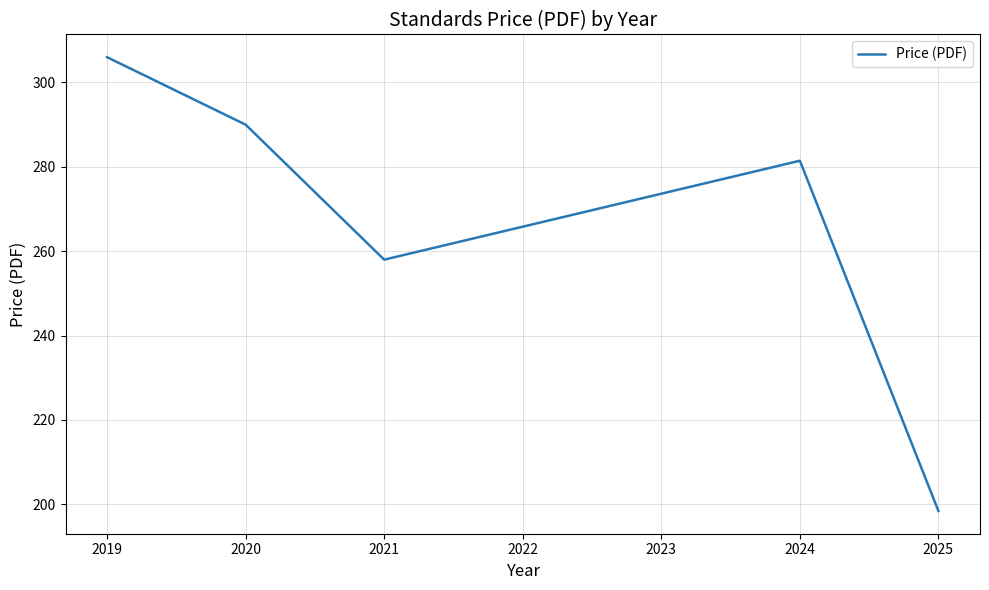

Which category has the highest value across all series?

2019